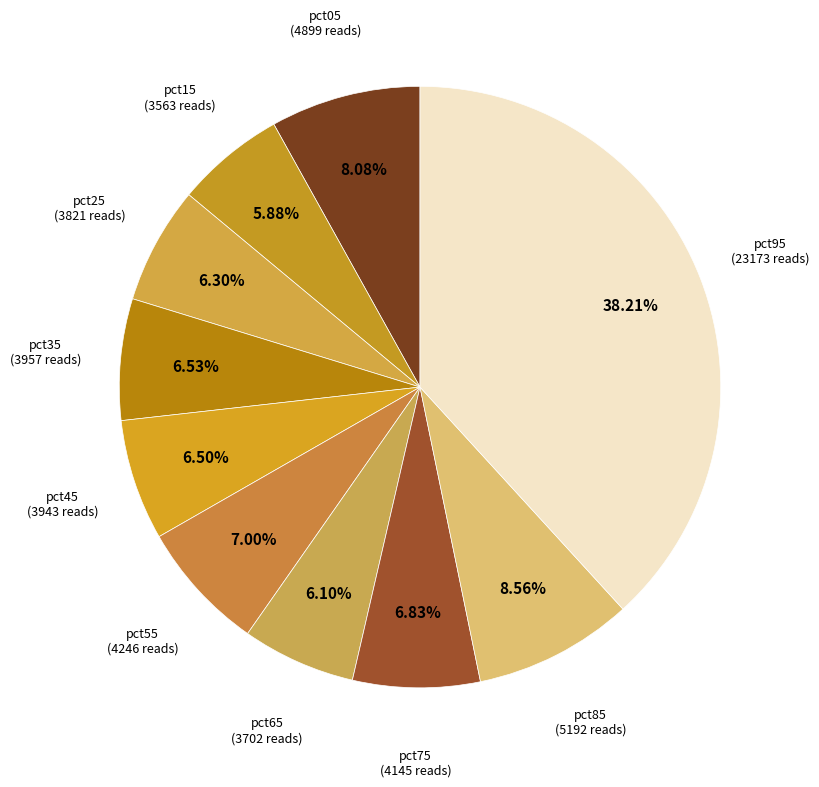

Rank the categories by value from lowest to highest.

pct15, pct65, pct25, pct45, pct35, pct75, pct55, pct05, pct85, pct95